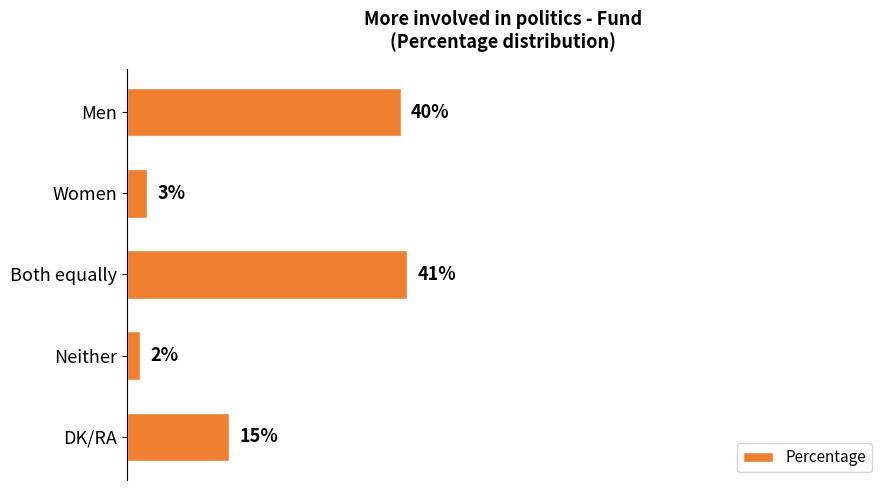

List the labels in order of value, largest first.

Both equally, Men, DK/RA, Women, Neither